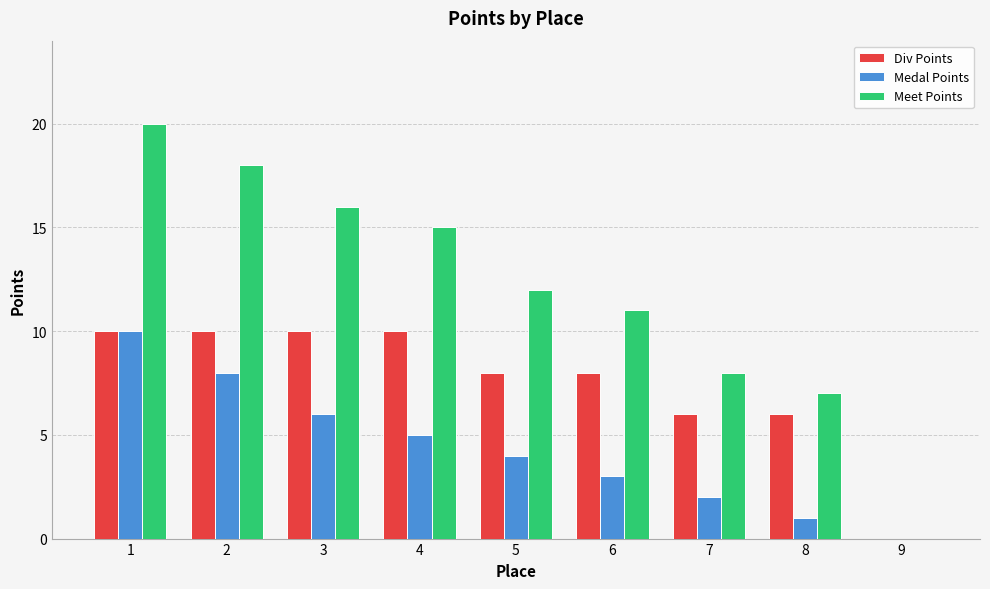

What is the maximum value shown in the chart?

20